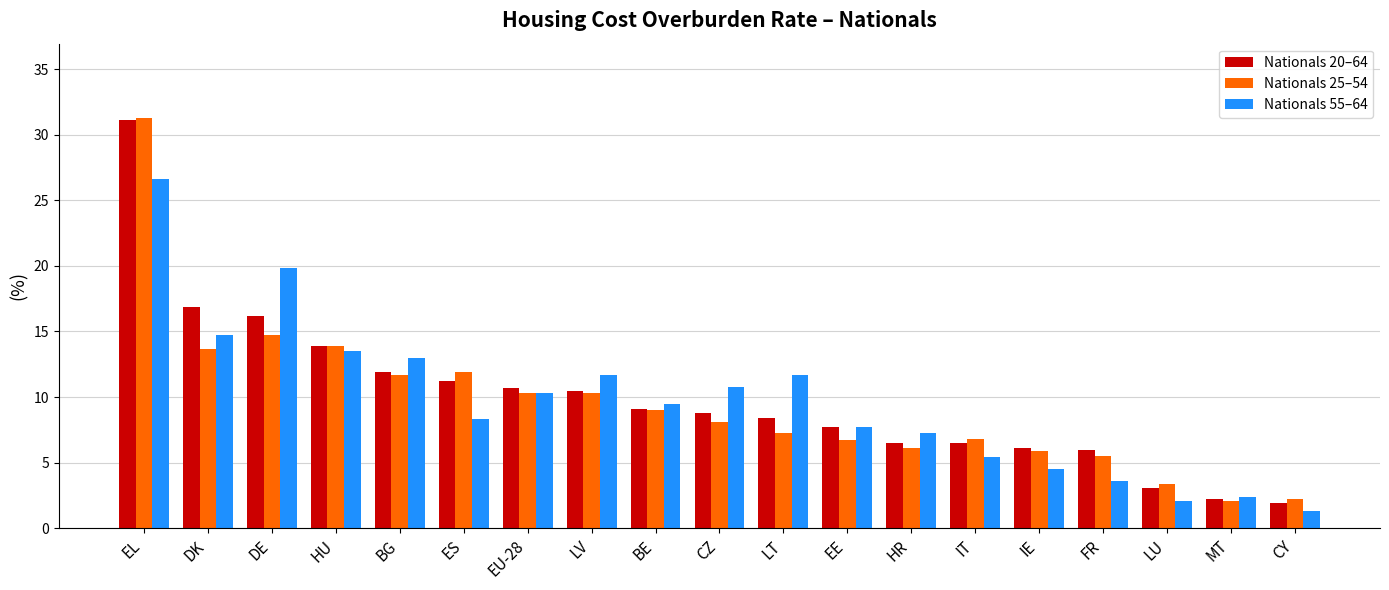

How many categories are shown in the chart?

19